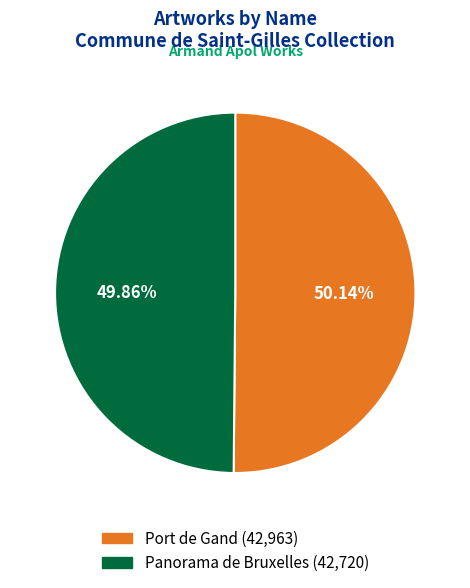

How much of the chart is everything except Port de Gand?

49.9%